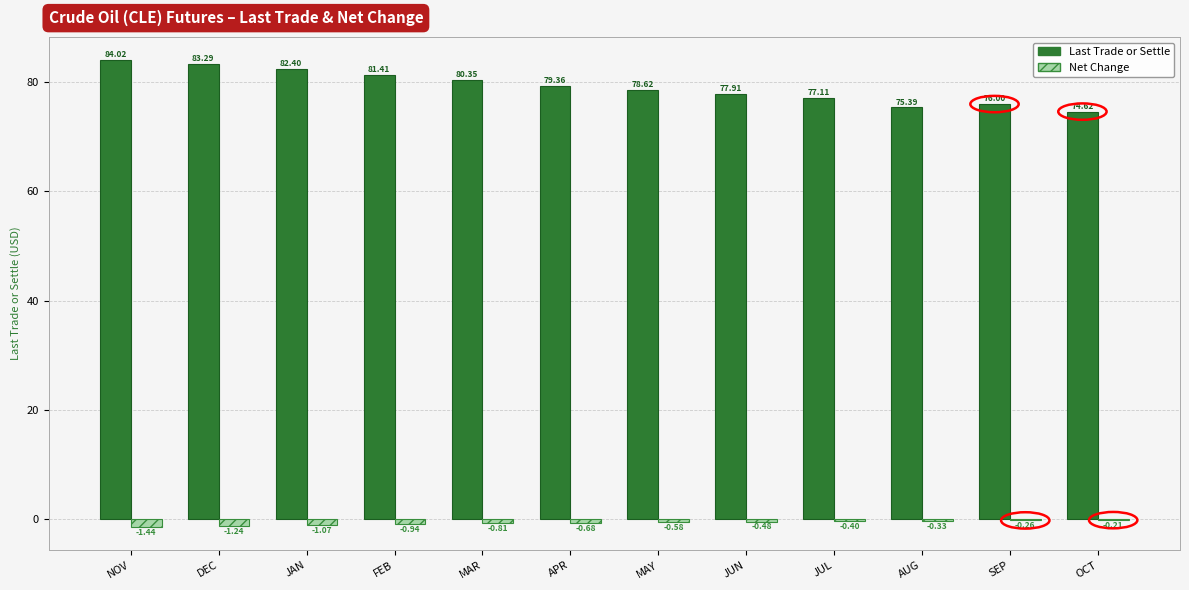

At which category is the sum across all series the highest?

NOV